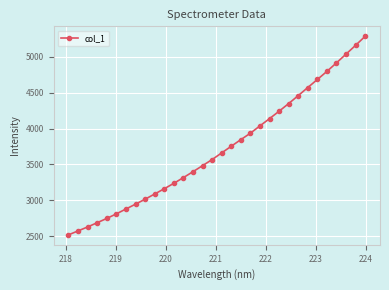

How many data points does each series have?

32